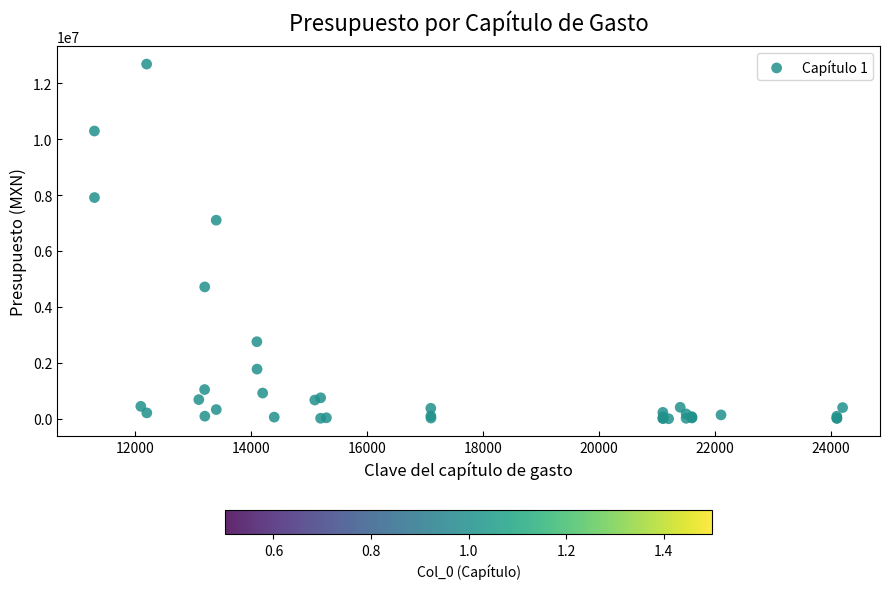

What Y value in the scatter plot is closest to 6342250?

7101000